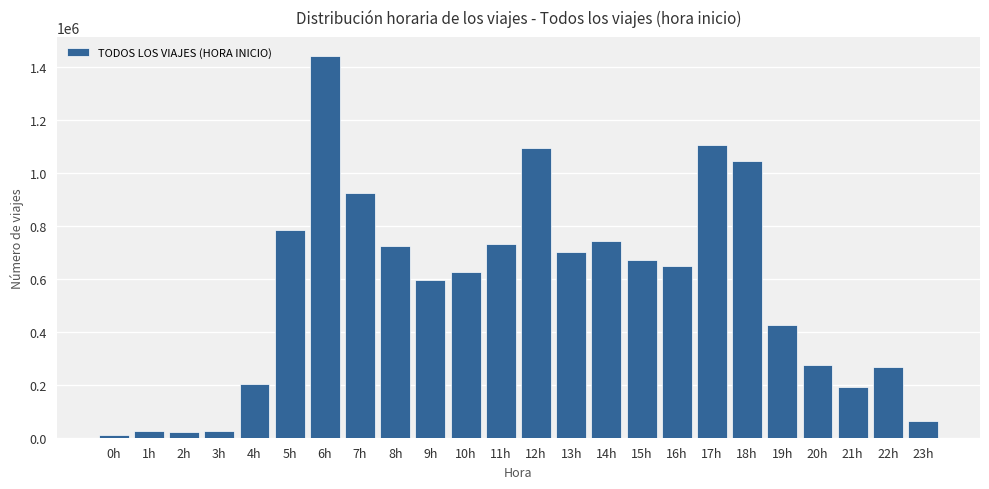

What is the greatest value displayed?

1440030.9